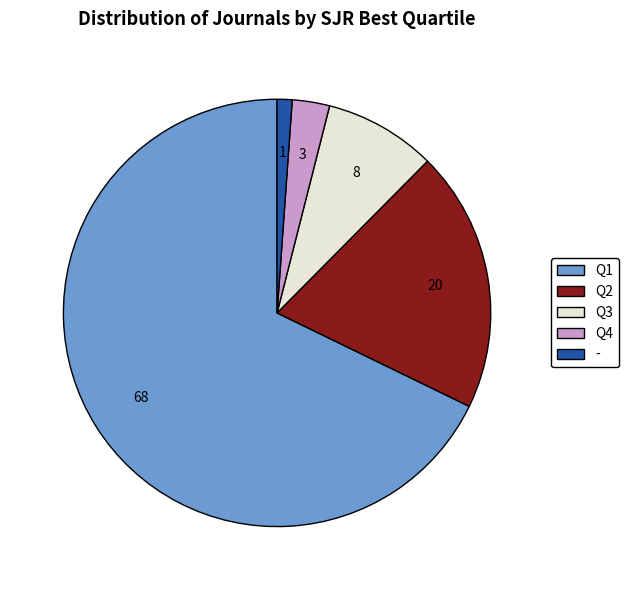

Which slice represents more than half of the pie?

Q1